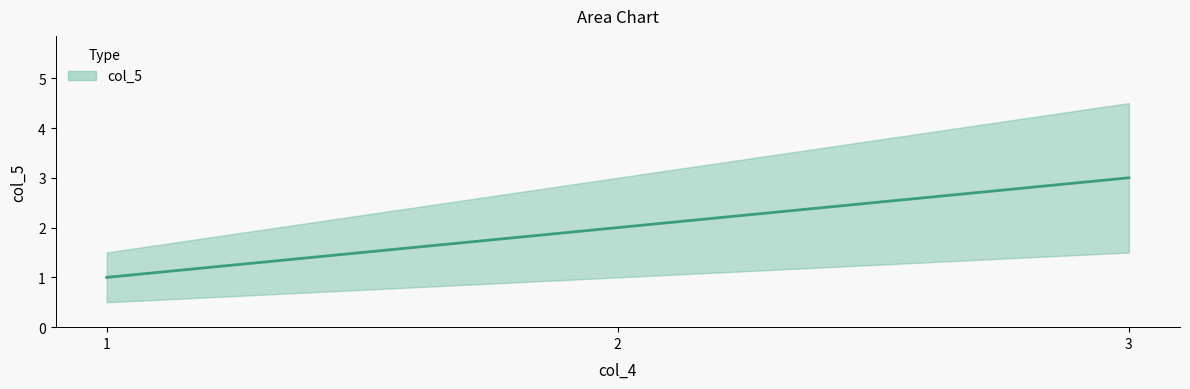

Read the value at 2.

2